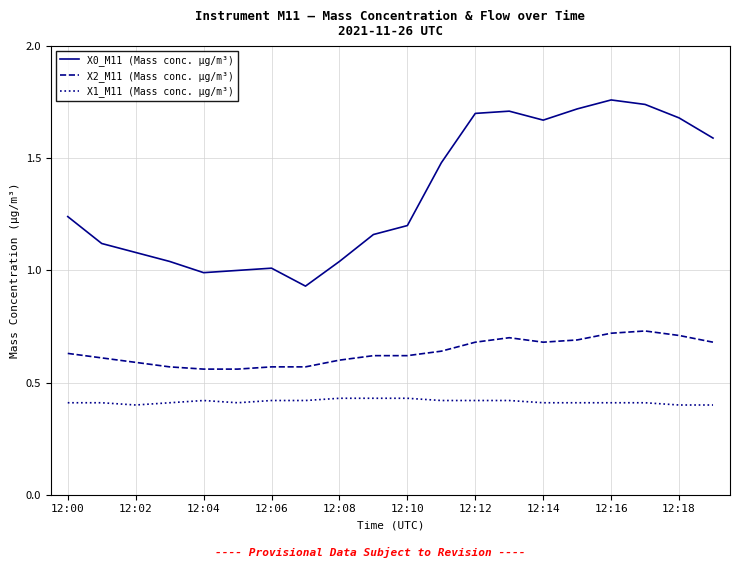

List the series in order of their peak value, highest first.

X0_M11 (Mass conc. μg/m³), X2_M11 (Mass conc. μg/m³), X1_M11 (Mass conc. μg/m³)